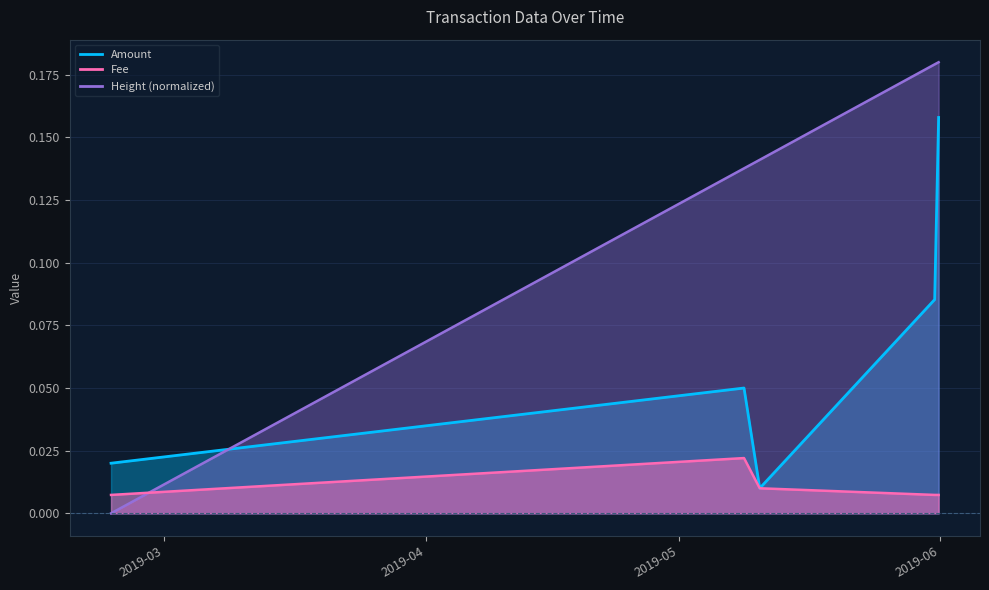

Which series has the largest range (max minus min)?

Height (normalized)